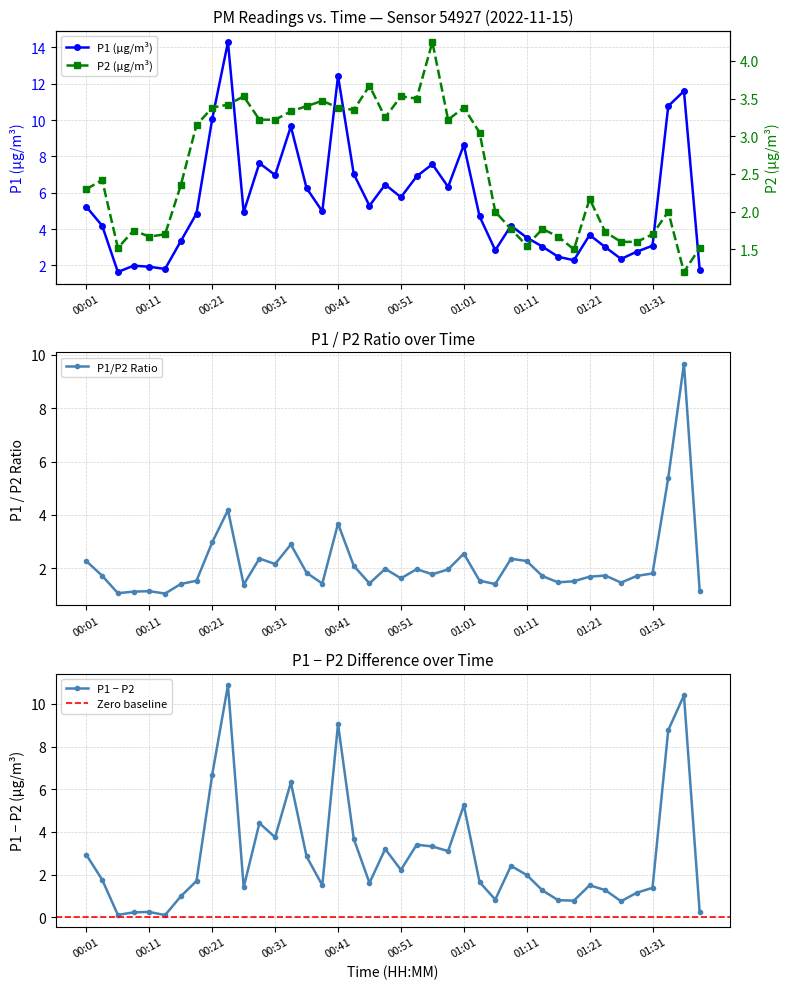

What is the lowest value of the P2 series?

1.2